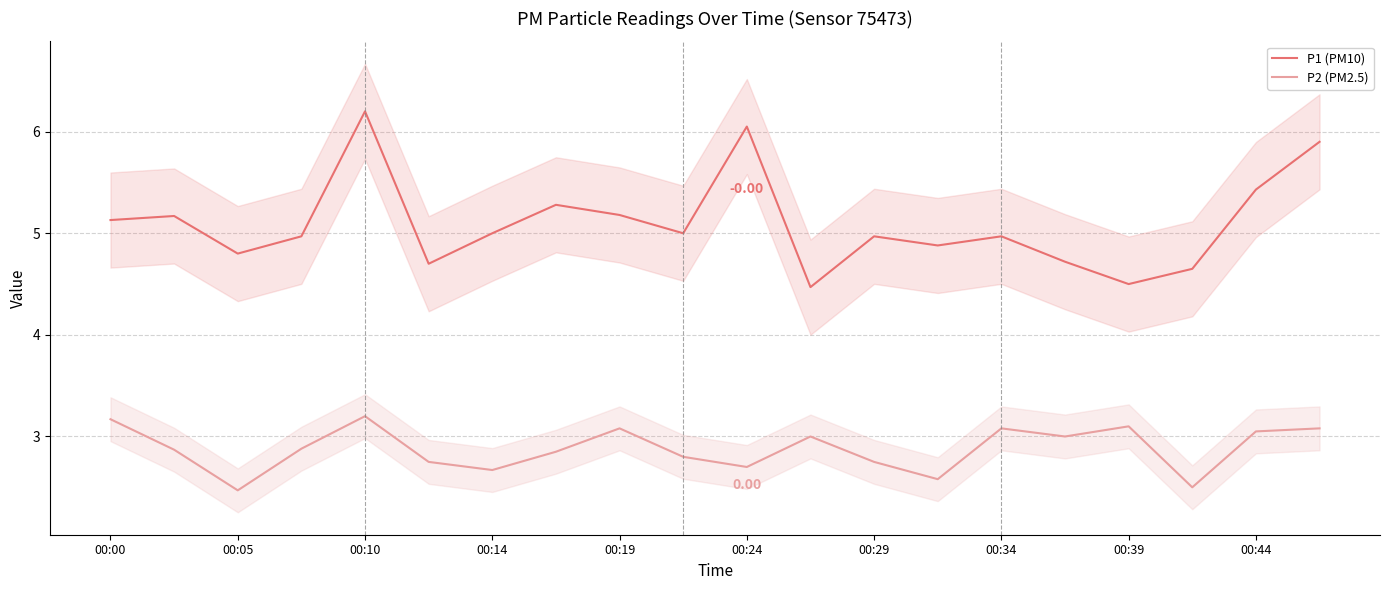

True or false: P1 (PM10) and P2 (PM2.5) intersect in this chart.

False